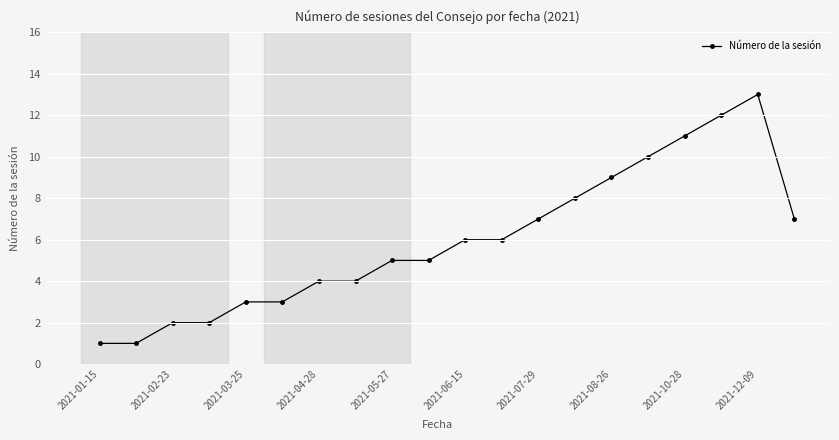

What is the greatest value displayed?

13